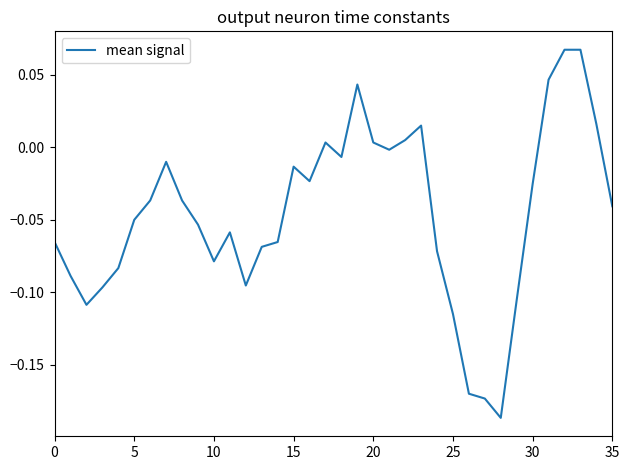

What is the difference between the maximum and minimum values?

0.3